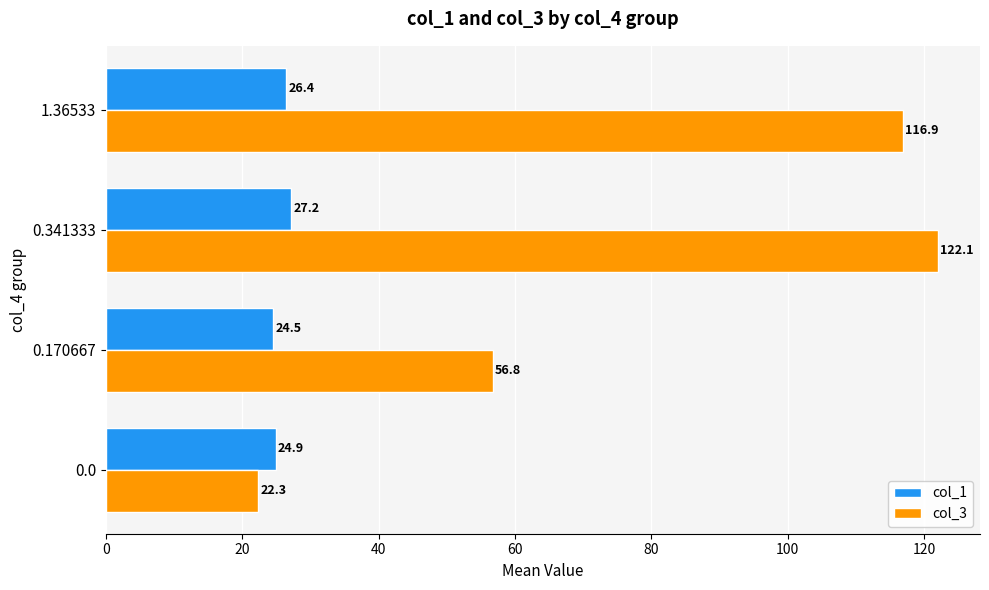

Which series has the largest range (max minus min)?

col_3